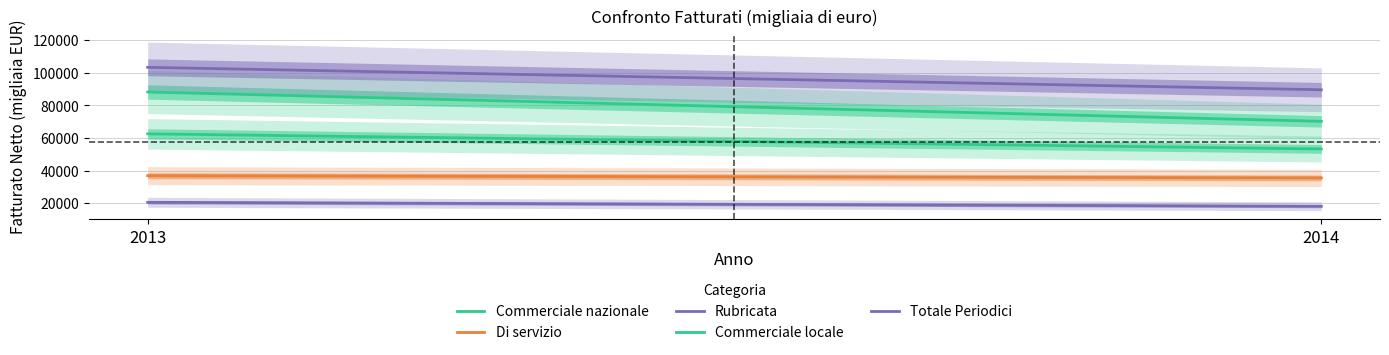

Which series has the largest total across all categories?

Totale Periodici